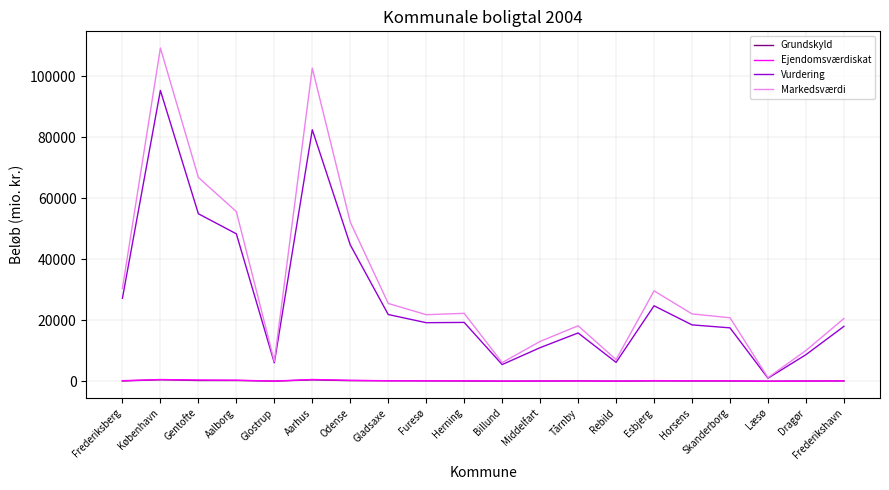

True or false: Grundskyld has more than 1 points higher than both neighbors.

True